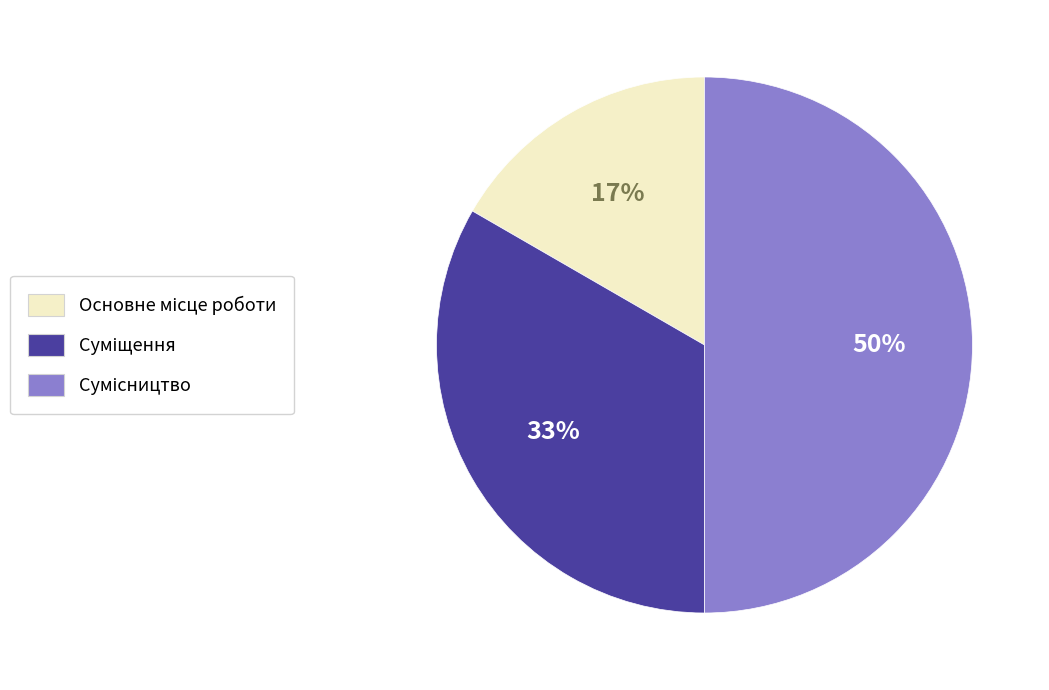

To the nearest percent, what is the difference between the largest and smallest slice percentages?

33%